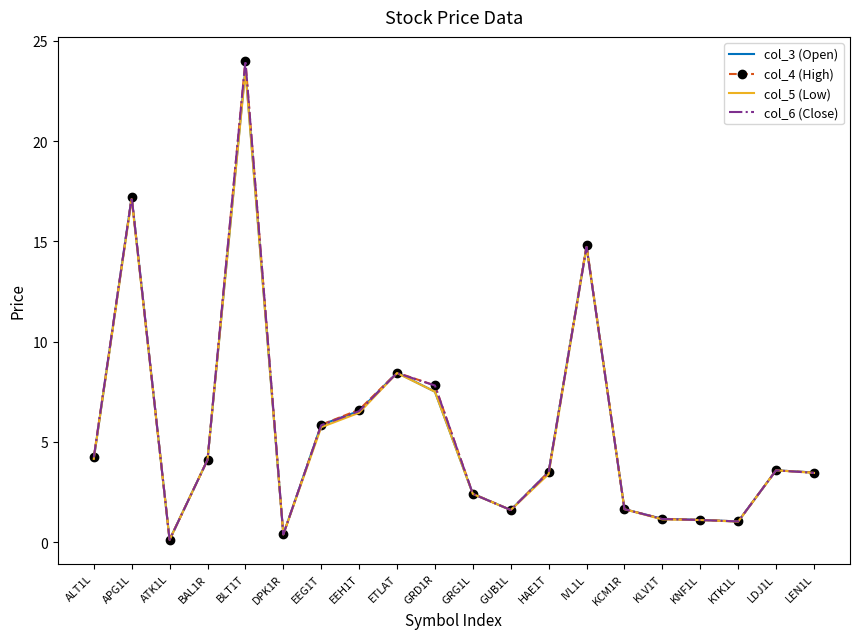

Which series has the widest spread of values?

col_6 (Close)